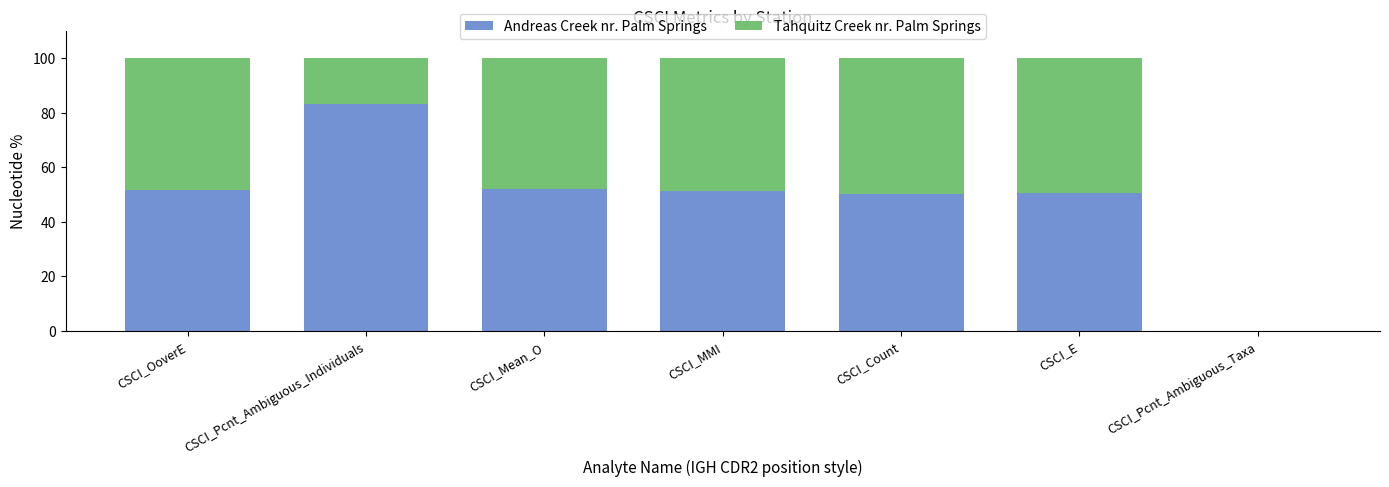

What is the total value across all series at CSCI_MMI?

100.0